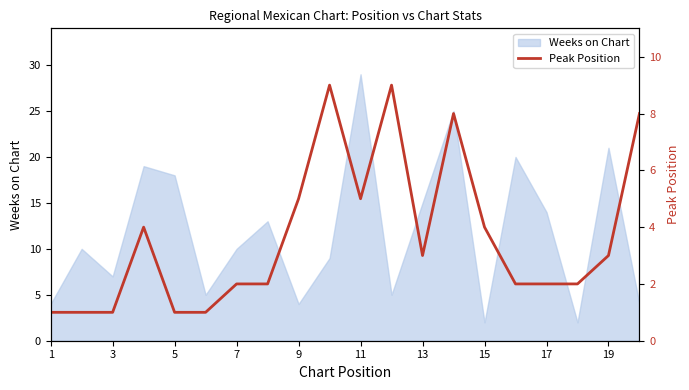

How many lines are shown in the chart?

1